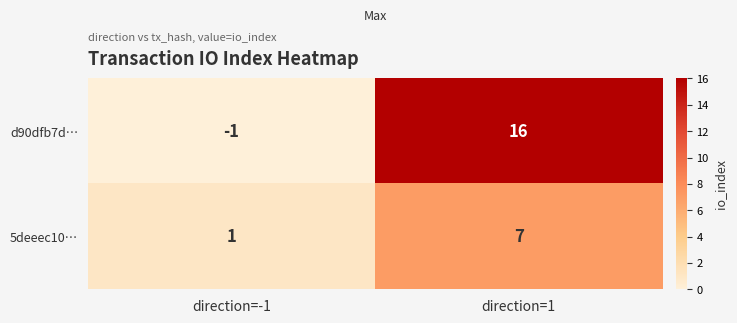

Rank the series by their maximum value, from lowest to highest.

5deeec10…, d90dfb7d…